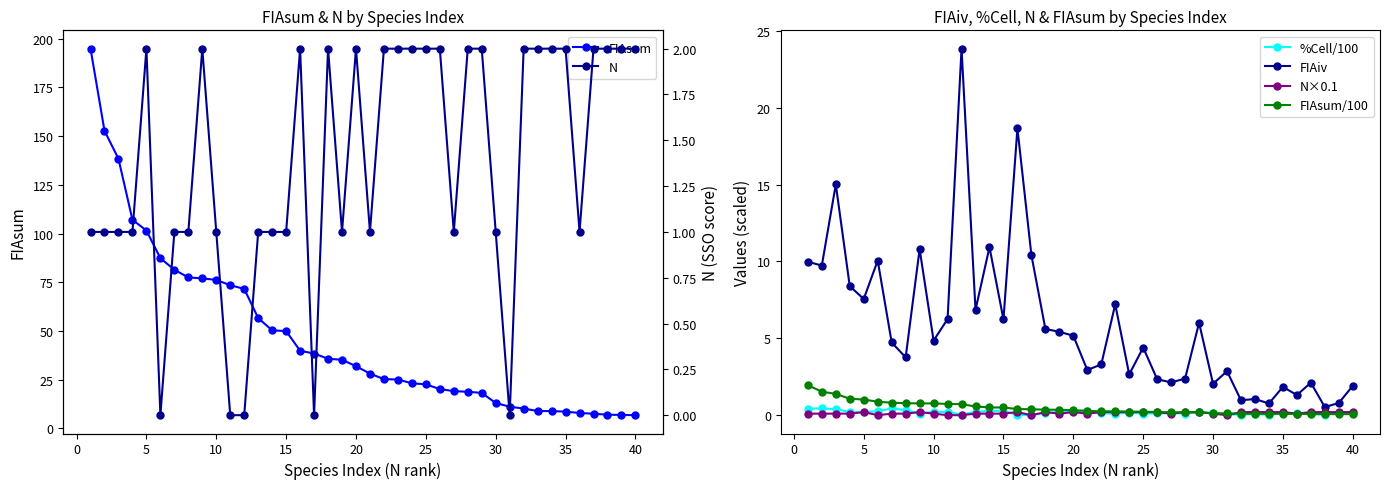

What is the highest value of the N×0.1 series?

0.2